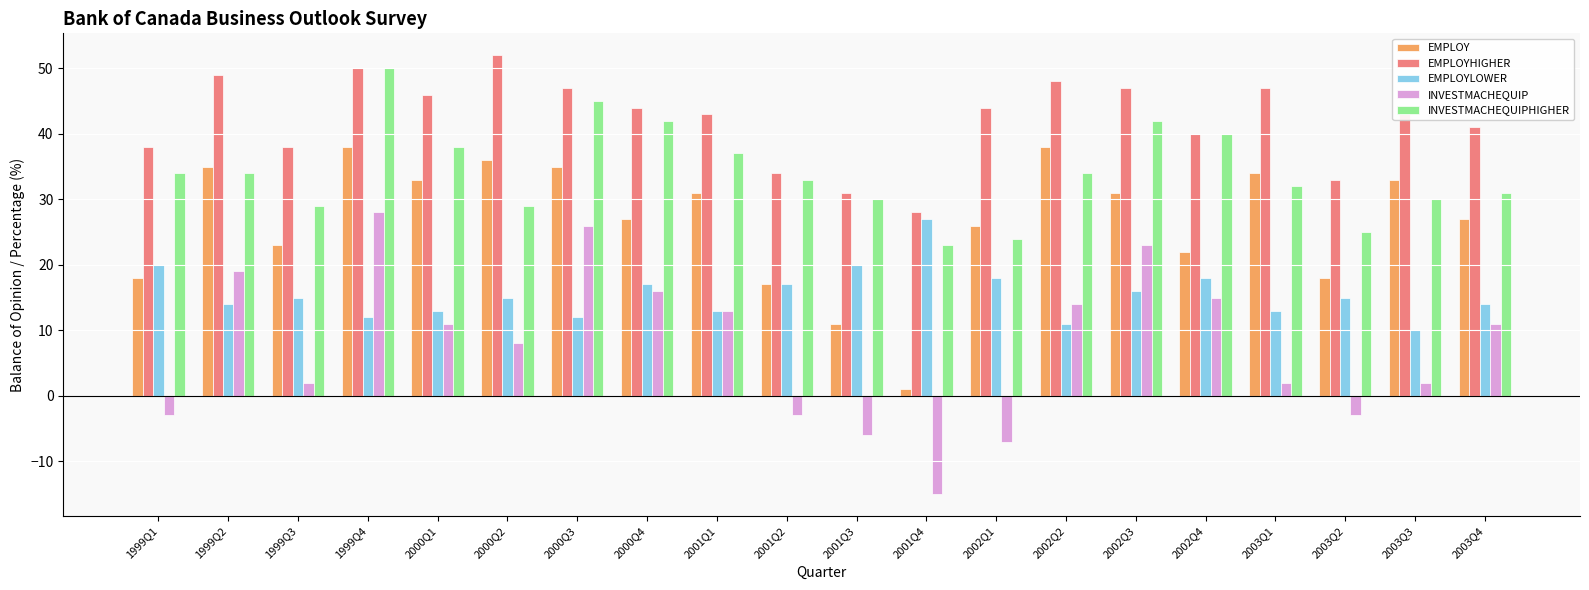

What is the maximum value for INVESTMACHEQUIP?

28